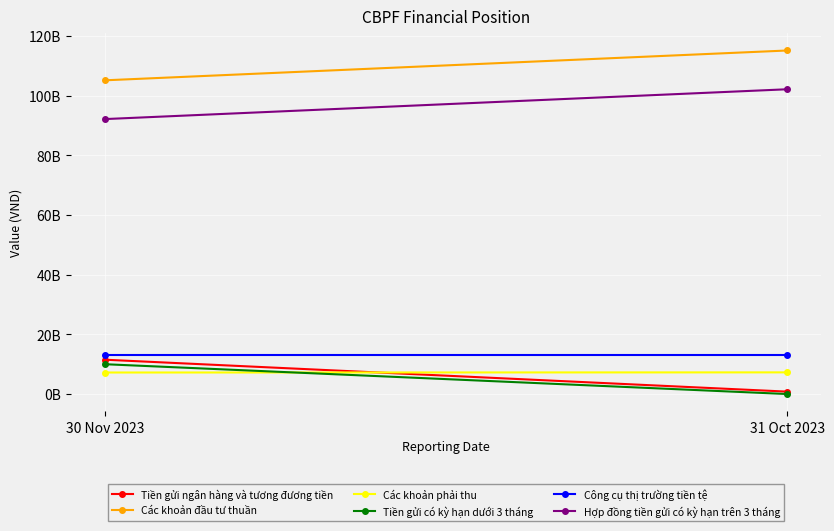

What is the difference between the Các khoản đầu tư thuần values at 30 Nov 2023 and 31 Oct 2023?

10000000000